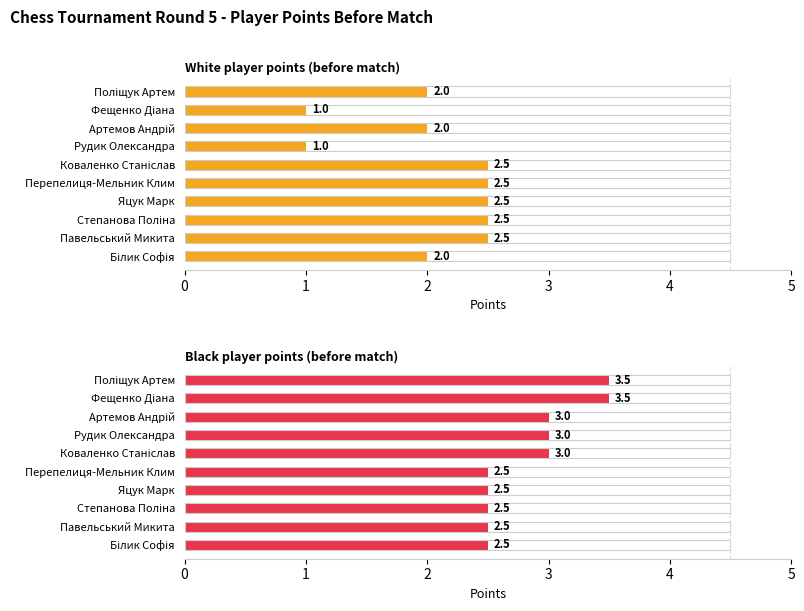

What is the difference between the White player points (before match) values at Артемов Андрій and Перепелиця-Мельник Клим?

0.5